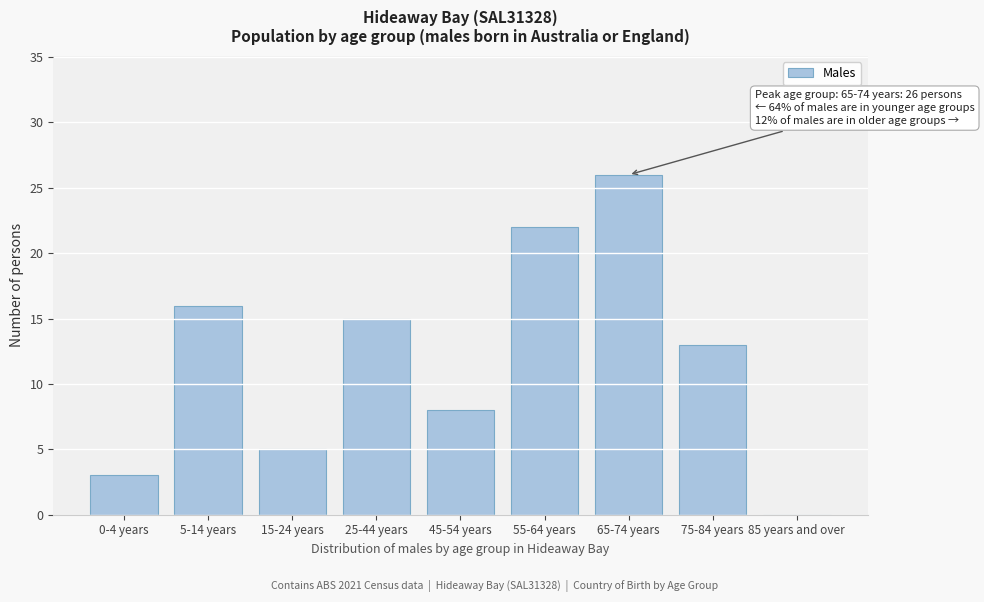

Reading left to right, what are all the values shown in this chart?

0-4 years=3	5-14 years=16	15-24 years=5	25-44 years=15	45-54 years=8	55-64 years=22	65-74 years=26	75-84 years=13	85 years and over=0